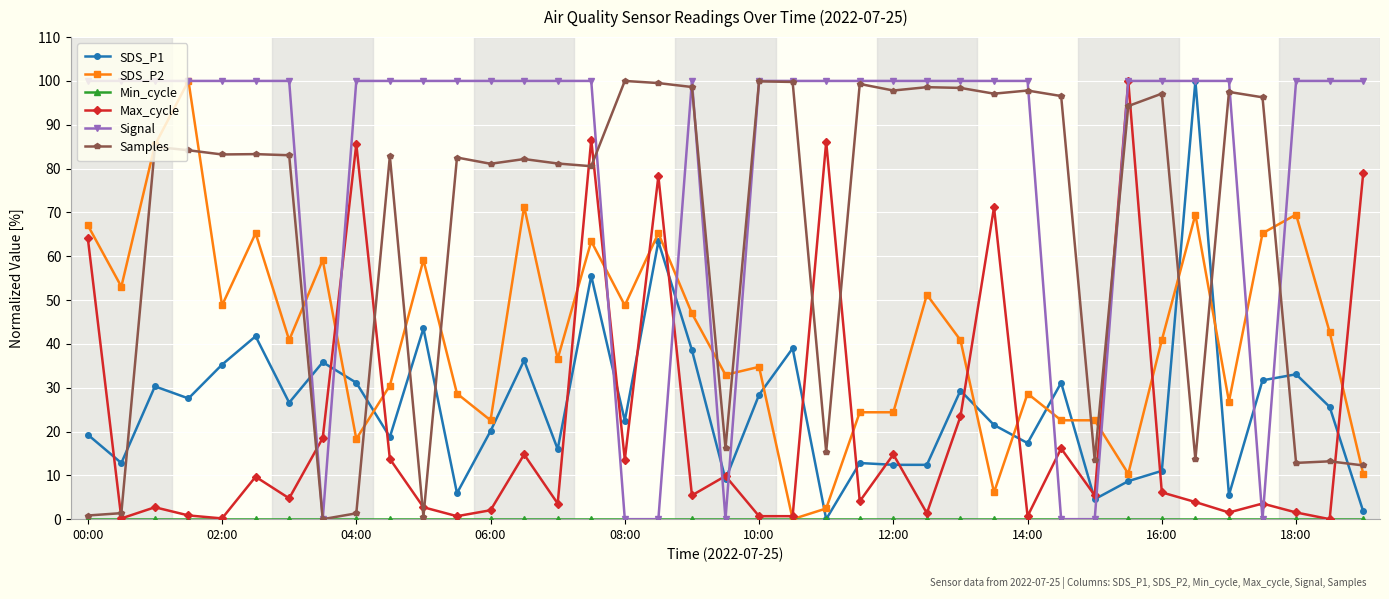

Which series ends up on top after the final intersection of SDS_P2 and SDS_P1?

SDS_P2